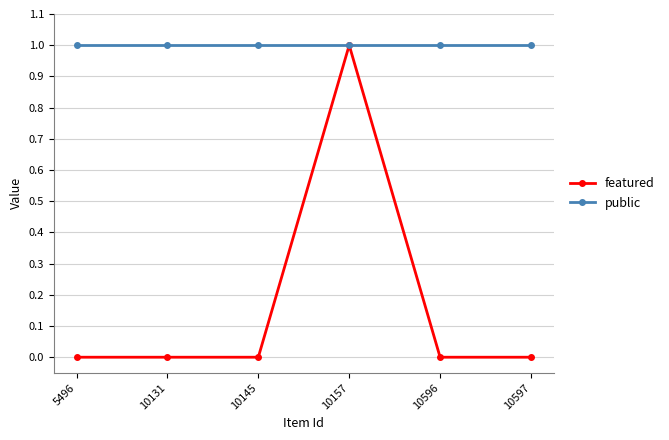

What is the value of the public point at the 3rd from the left?

1